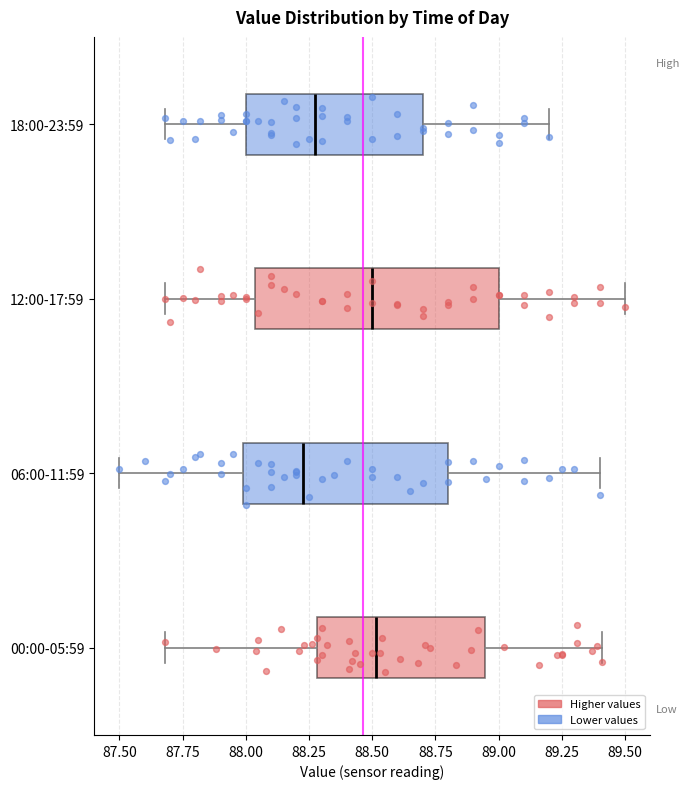

Which box is the widest, from its left edge to its right edge?

12:00-17:59